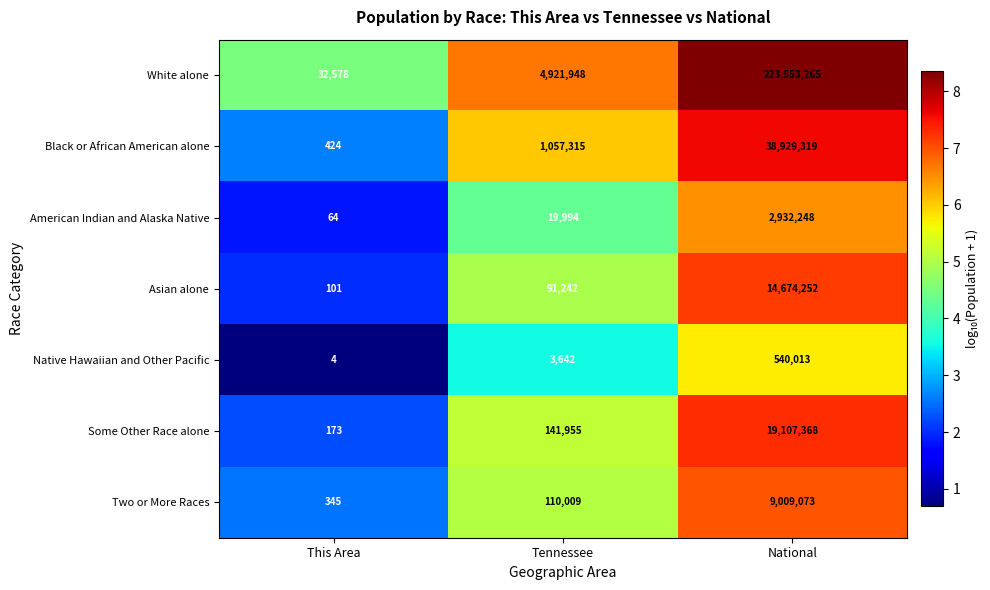

What is the sum of the American Indian and Alaska Native values at Tennessee and National?

2952242